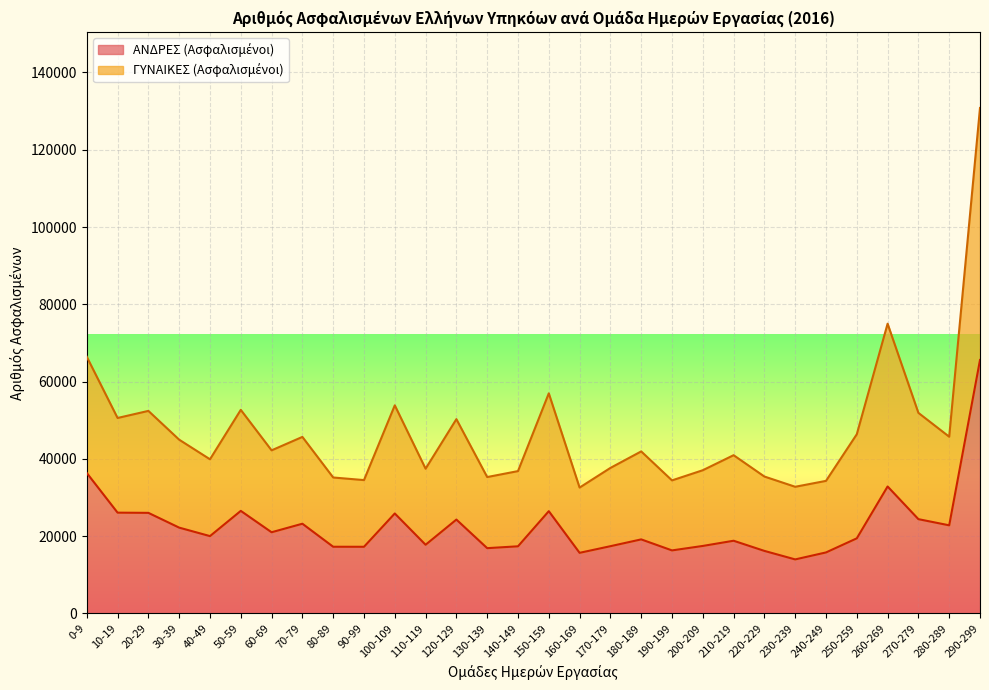

True or false: ΑΝΔΡΕΣ (Ασφαλισμένοι) and ΓΥΝΑΙΚΕΣ (Ασφαλισμένοι) cross at least once.

False